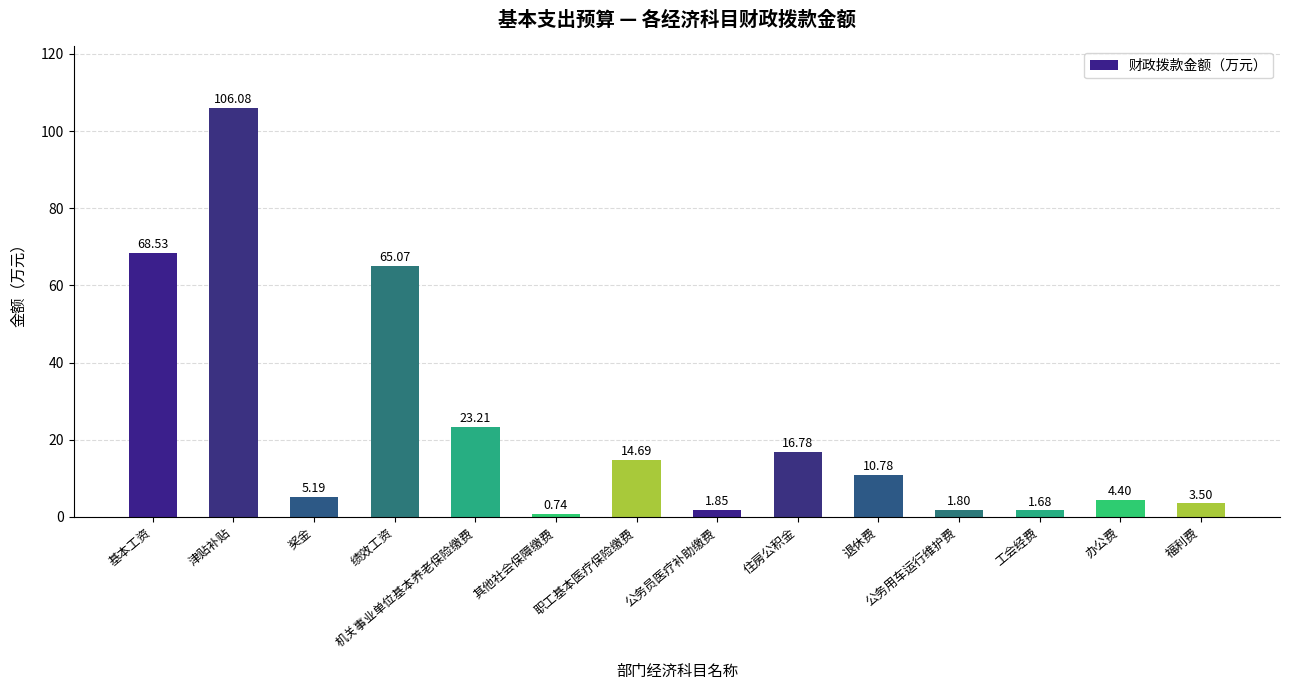

Count the number of data series in this chart.

1